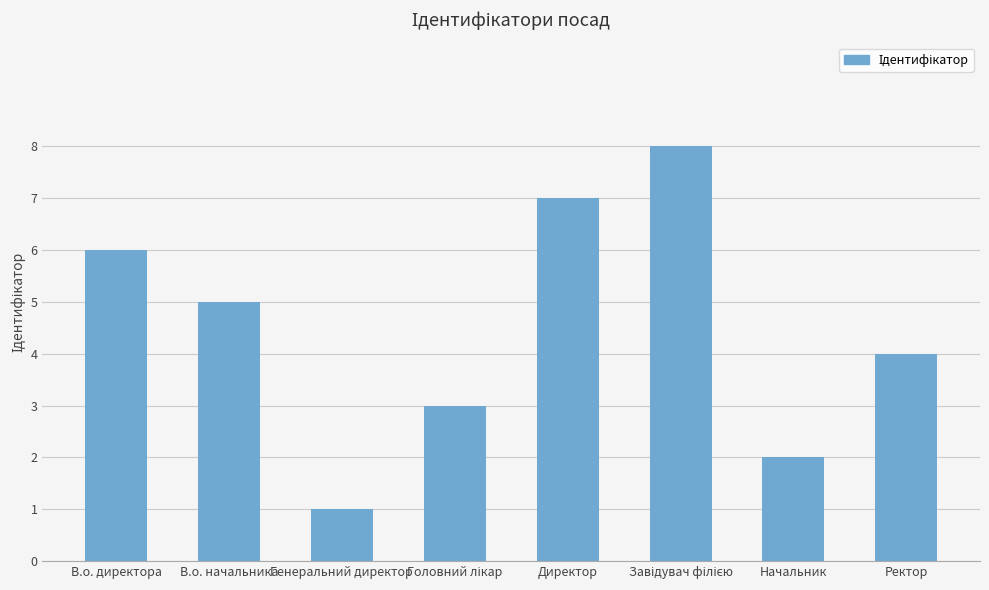

What is the sum of the values at В.о. директора and Начальник?

8